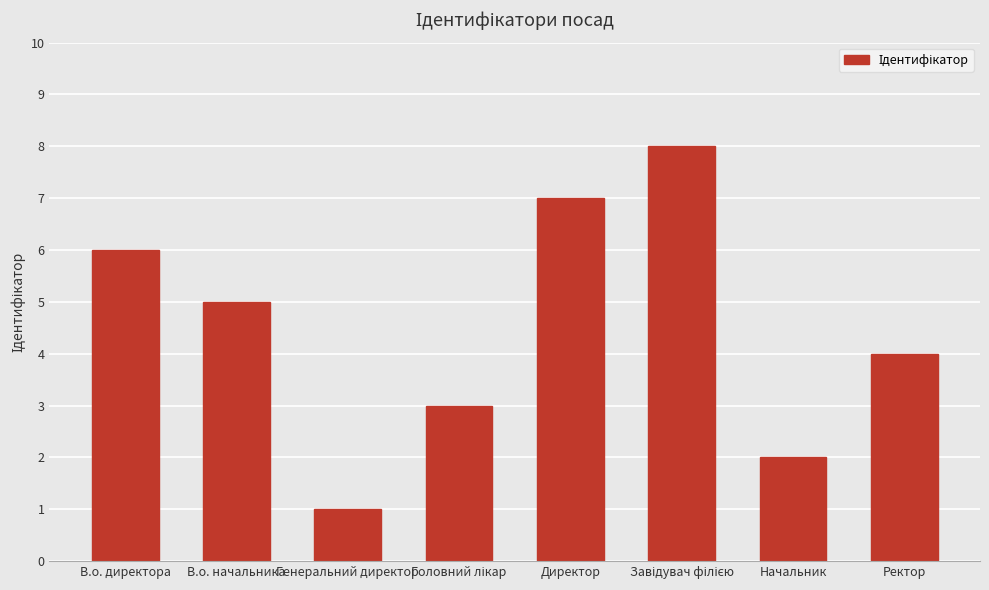

What position from the left is Ректор?

8